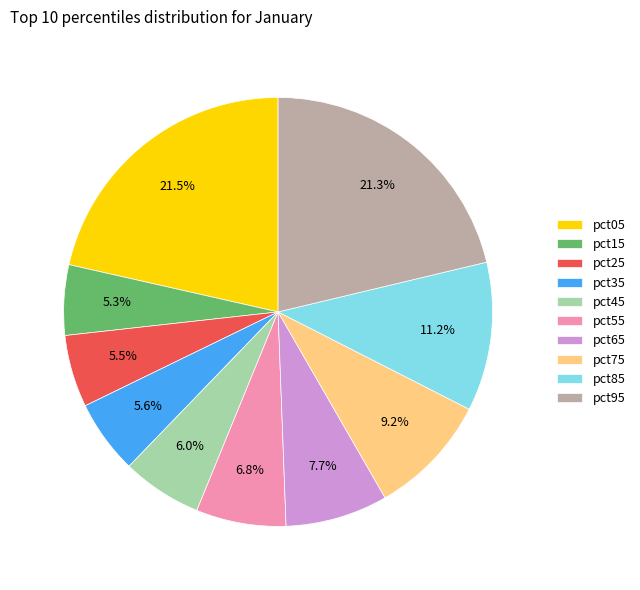

To the nearest percent, what portion does pct15 represent?

5%